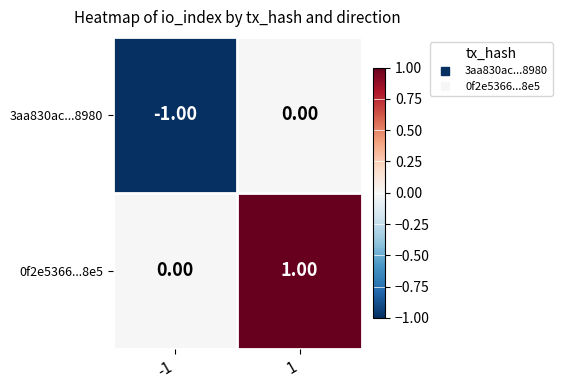

Is the value of 3aa830ac...8980 at 1 greater than the value of 0f2e5366...8e5 at 1?

No